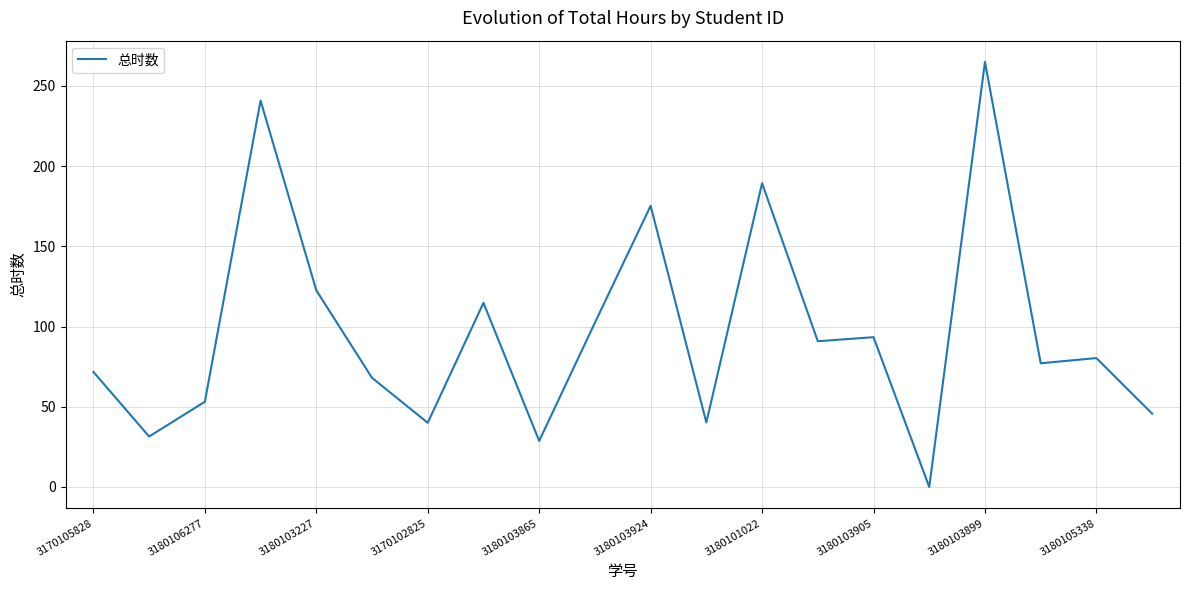

What is the greatest value displayed?

264.9